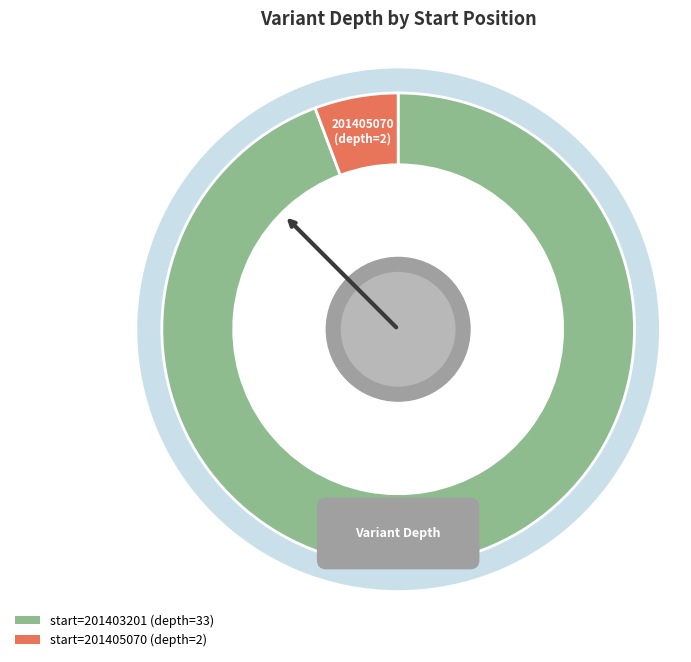

Rank the categories by value from lowest to highest.

201405070, 201403201